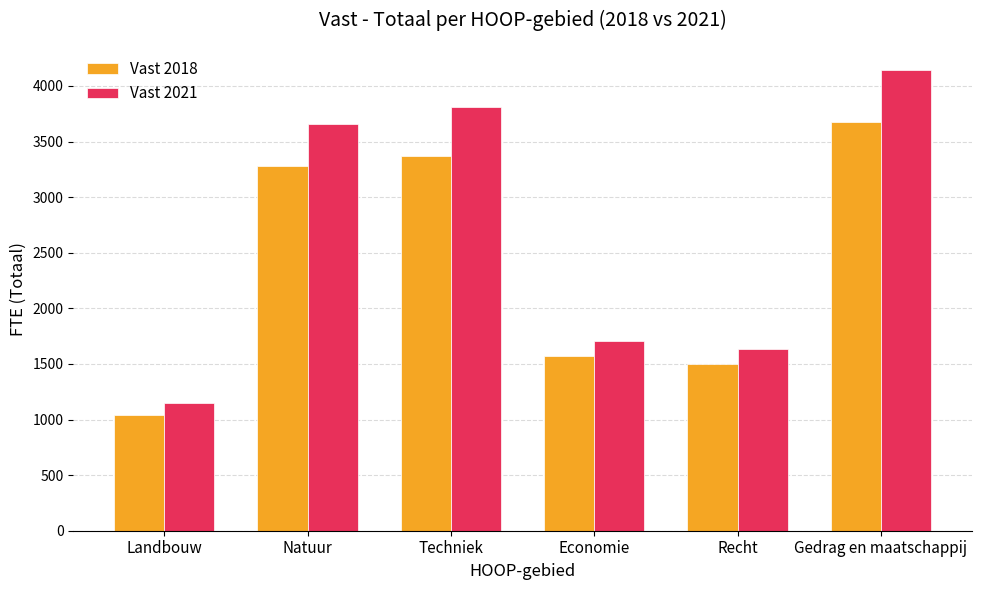

What are all the series names shown in the legend?

Vast 2018, Vast 2021